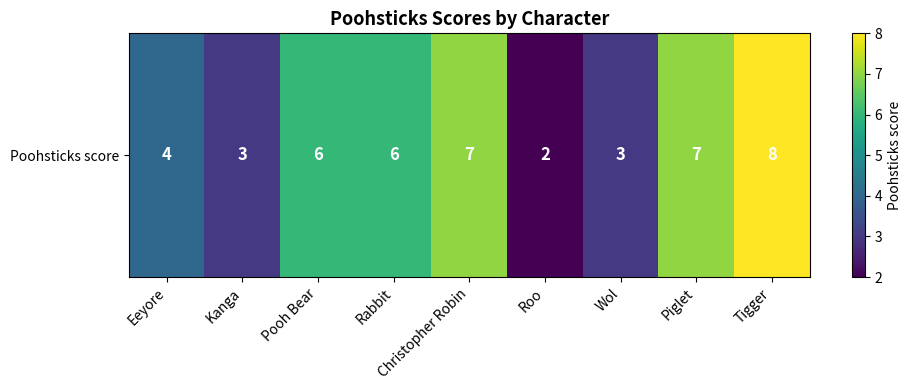

Reading left to right, list all the values displayed in this chart.

4	3	6	6	7	2	3	7	8